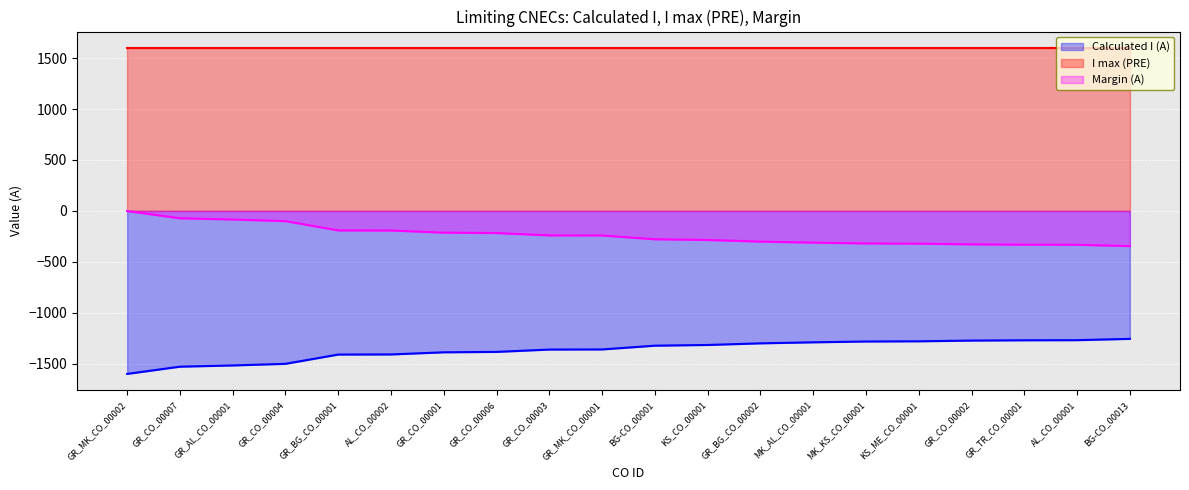

What is the total value across all series at MK_AL_CO_00001?

0